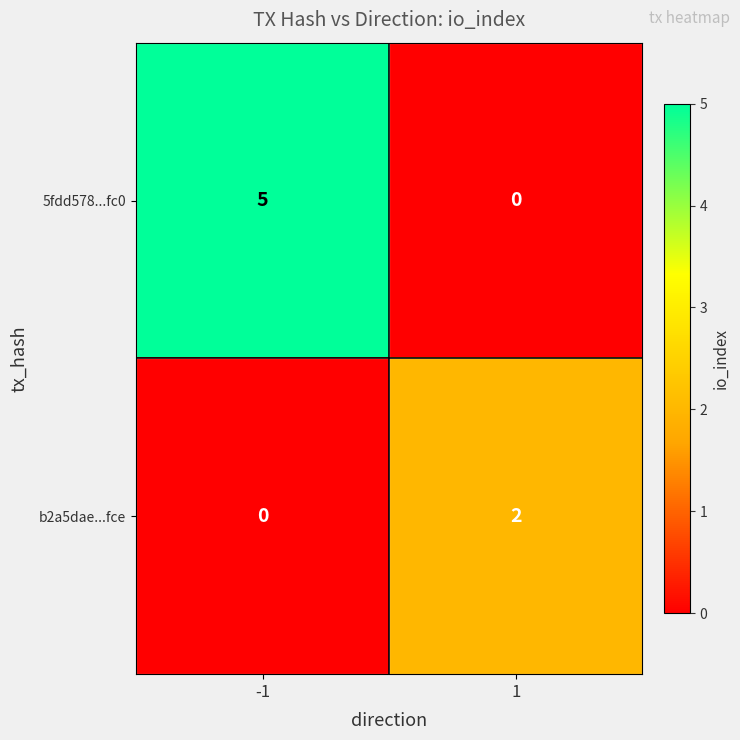

What is the difference between the maximum and minimum values in the 5fdd578...fc0 series?

5